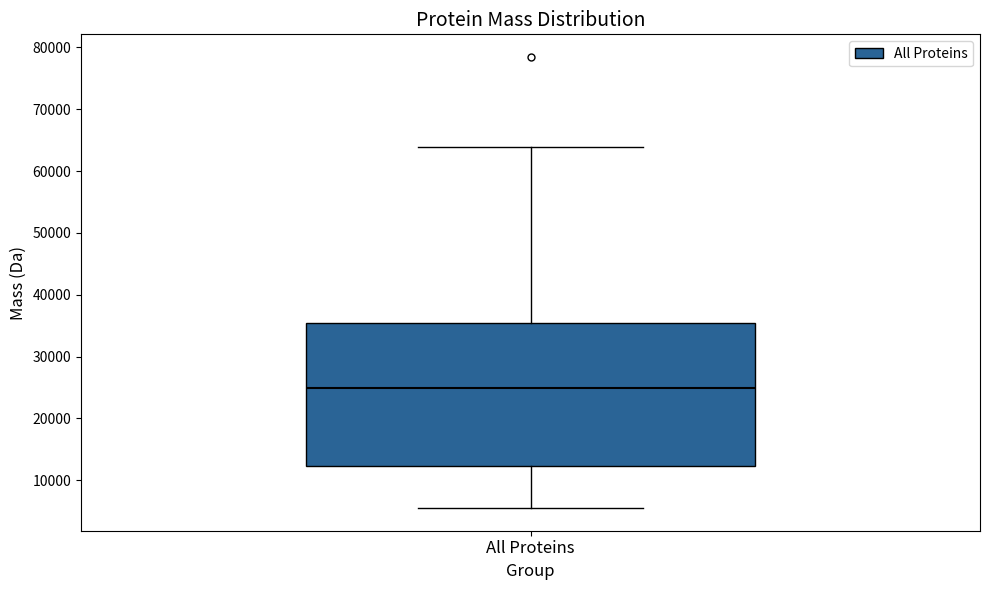

Transcribe this box plot: give where the median line is, the range the box spans, and where the two whiskers end, as read against the y-axis. The values are not printed on the chart, so give them approximately, as read against the axis.

median 25000, box 12000 to 35000, whiskers 5000 to 64000